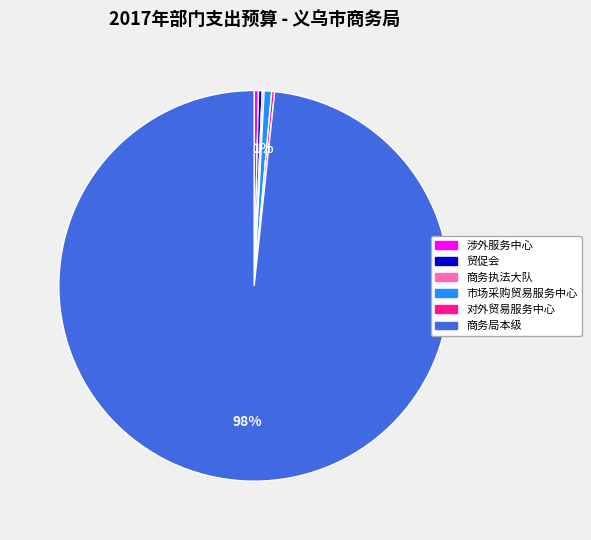

Does 商务局本级 represent more than half of the total?

Yes